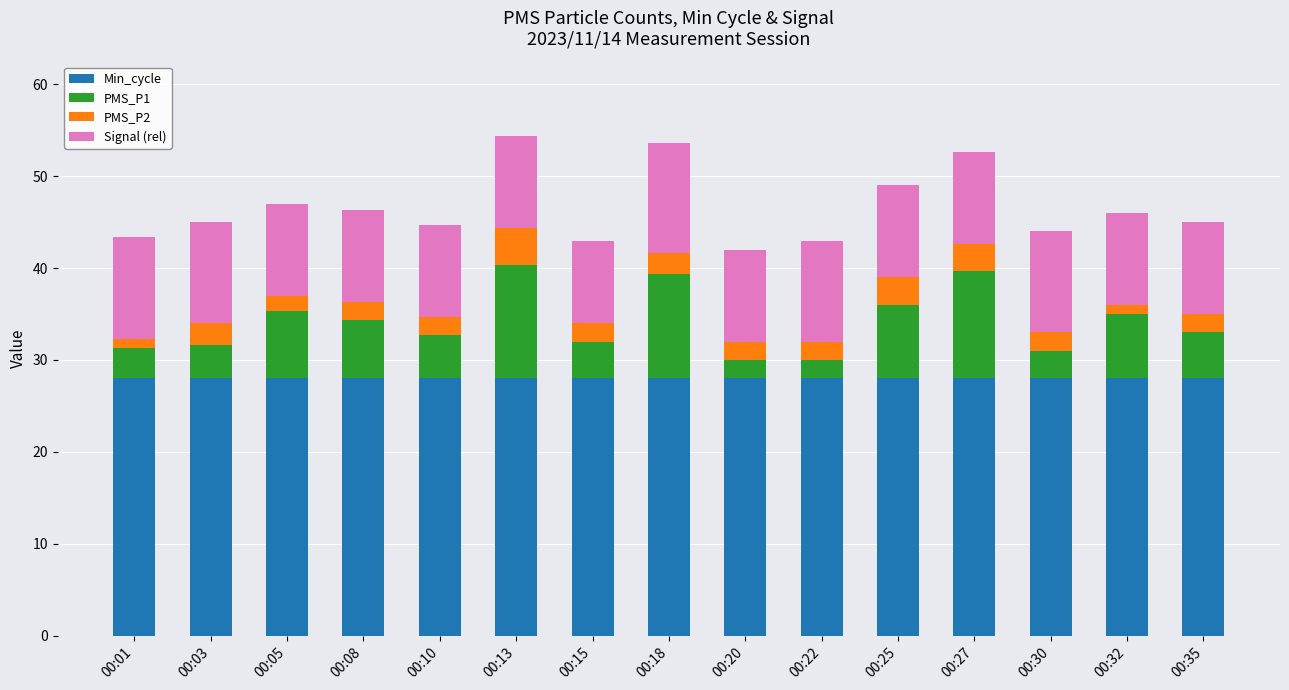

What is the lowest value of the Min_cycle series?

28.0